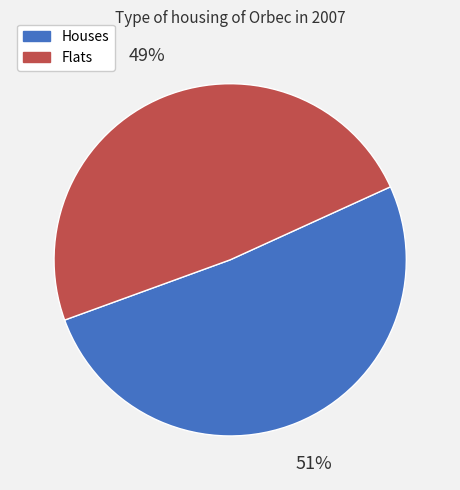

Is there any slice that represents more than half of the pie?

Yes